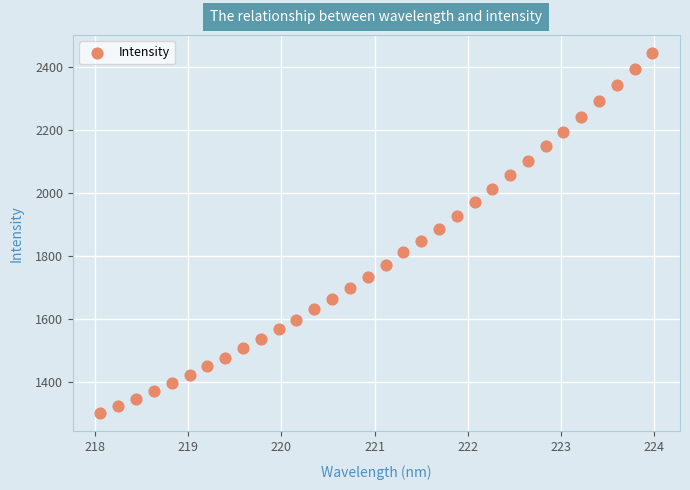

What is the range of Y values (max minus min)?

1145.4